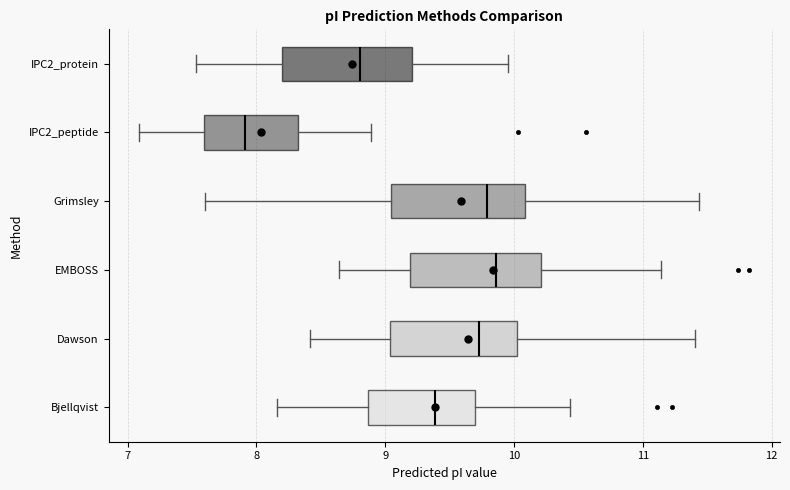

Where is the left edge of the box for IPC2_protein on the x-axis? The values are not printed on the chart, so give them approximately, as read against the axis.

8.2